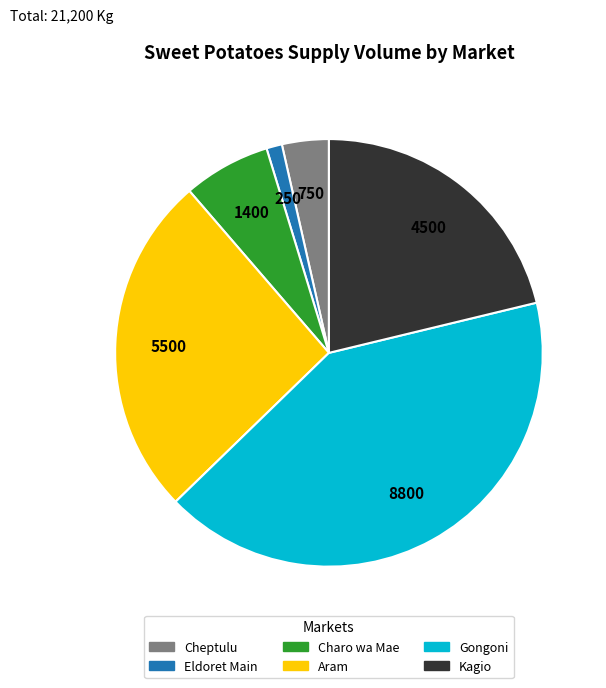

Which category has the biggest portion of the pie?

Gongoni